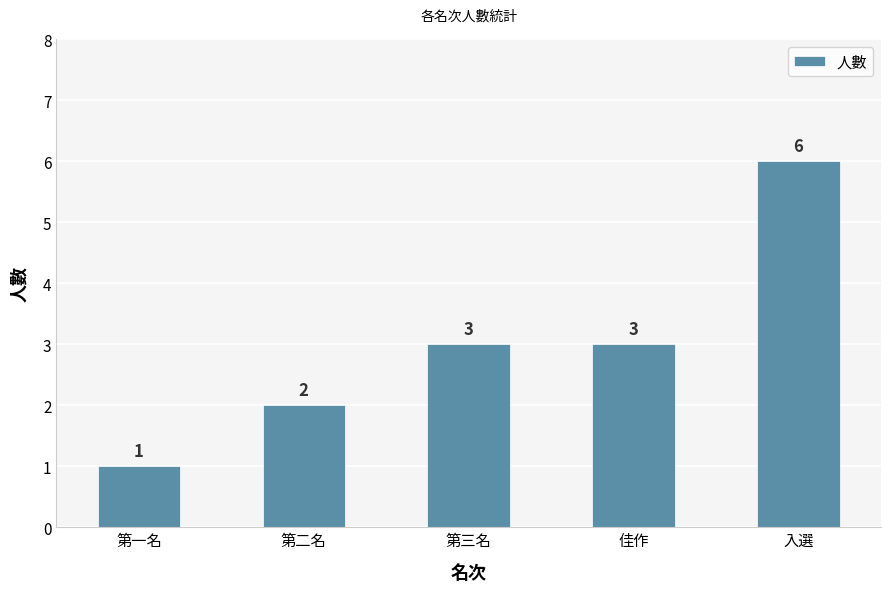

What is the difference between the values at 第一名 and 佳作?

2